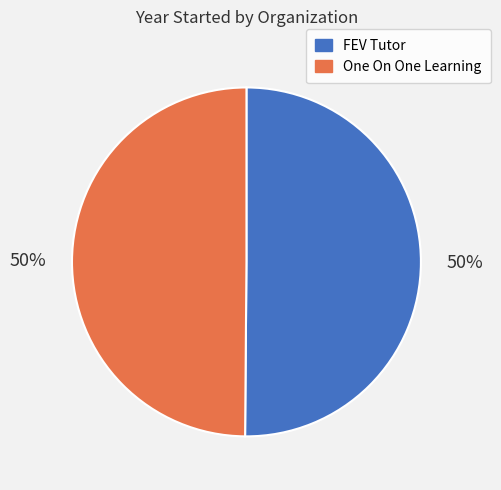

To the nearest percent, what percentage of the pie is One On One Learning?

50%